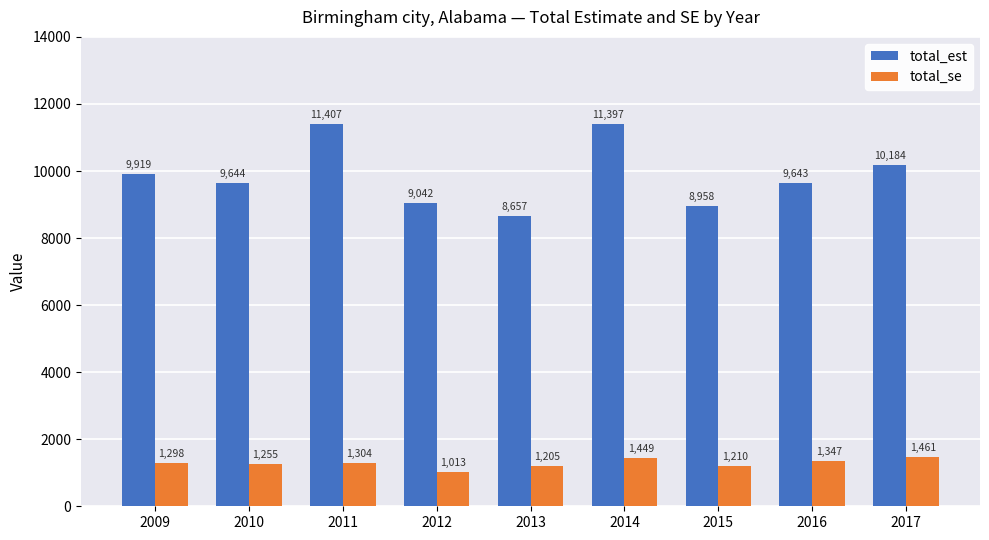

What is the lowest value of the total_se series?

1013.2